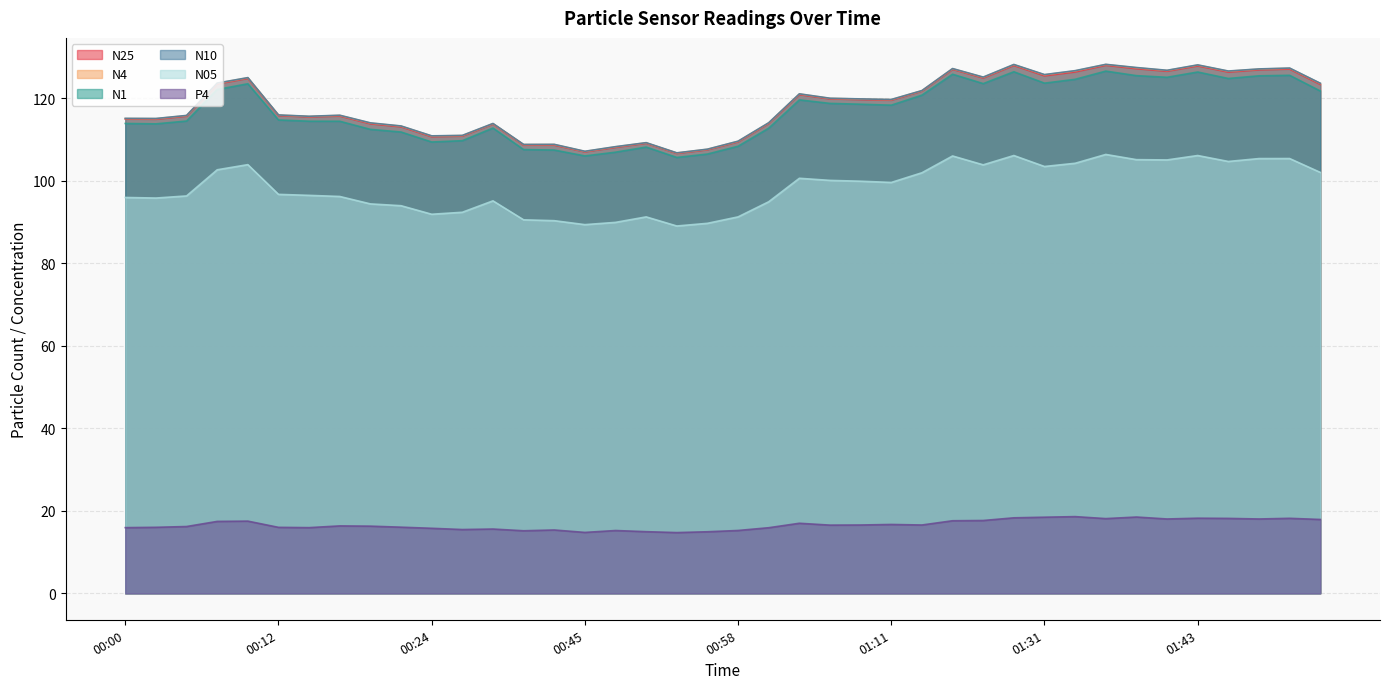

What is the total value across all series at 00:12?

575.3